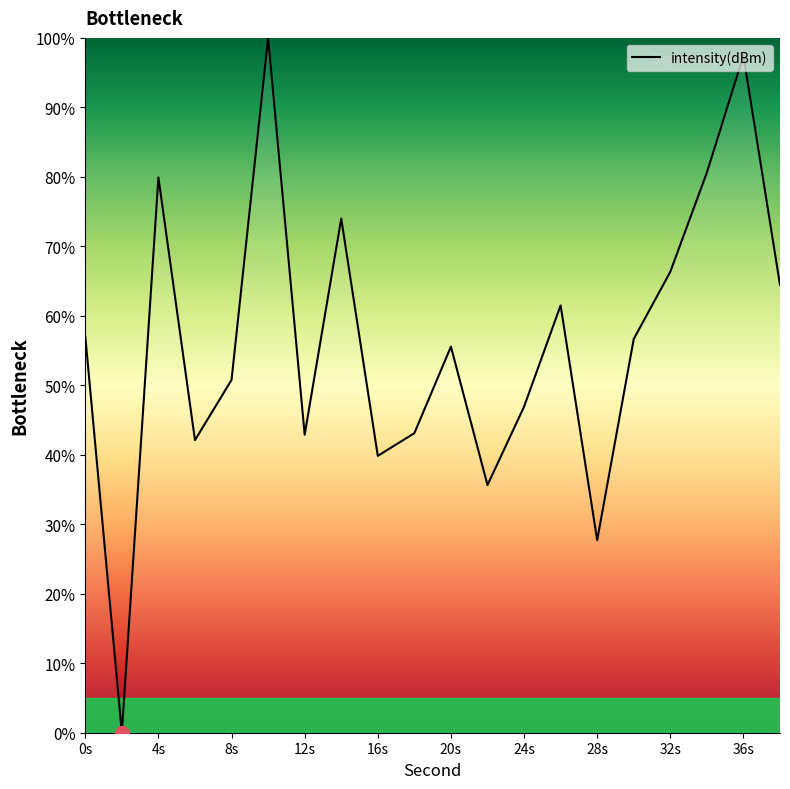

What is the maximum value shown in the chart?

100.0